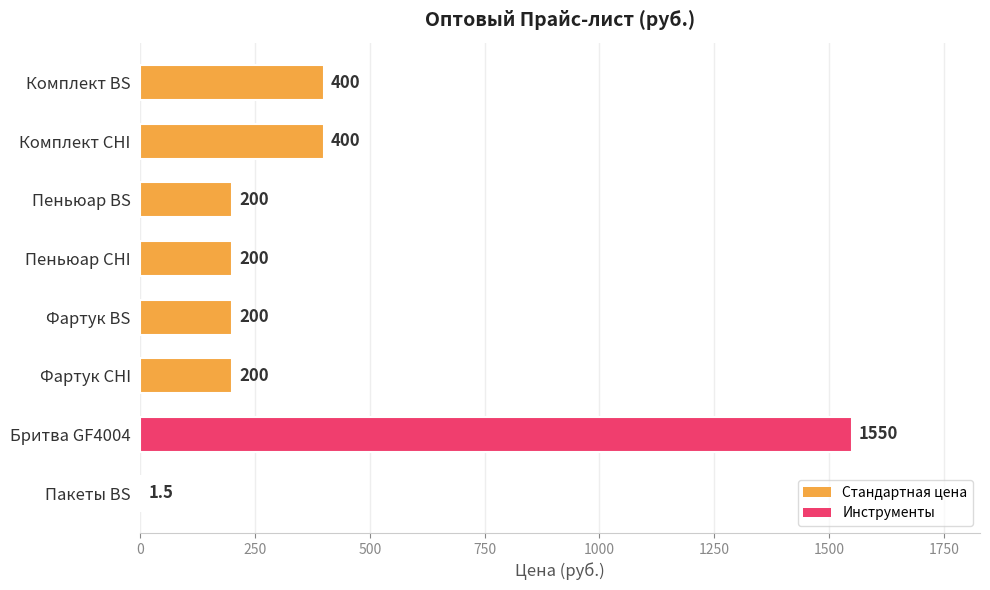

Which label corresponds to the largest value in the chart?

Бритва GF4004